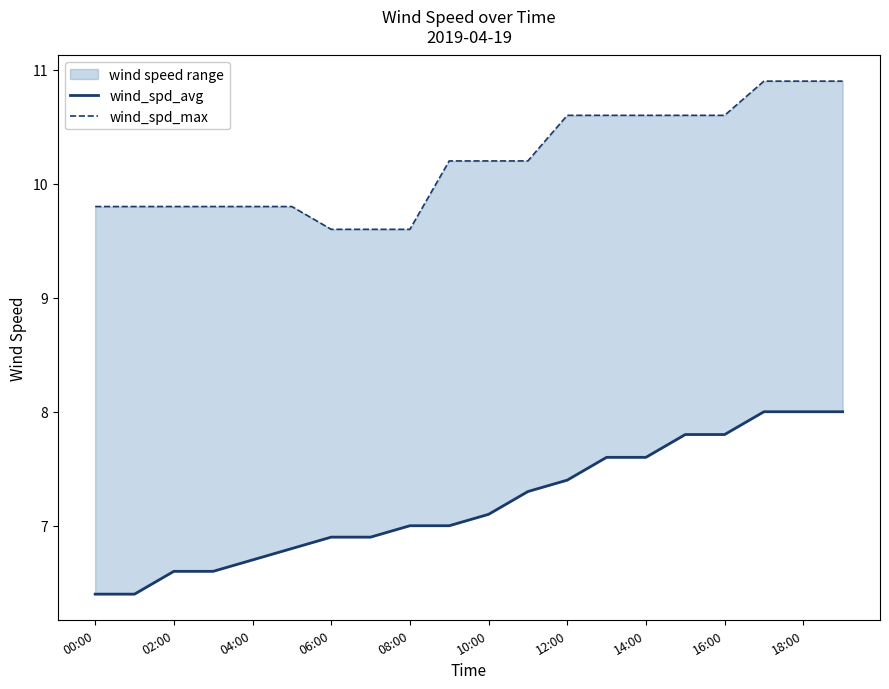

Where does the wind_spd_avg series first go above 7?

10:00